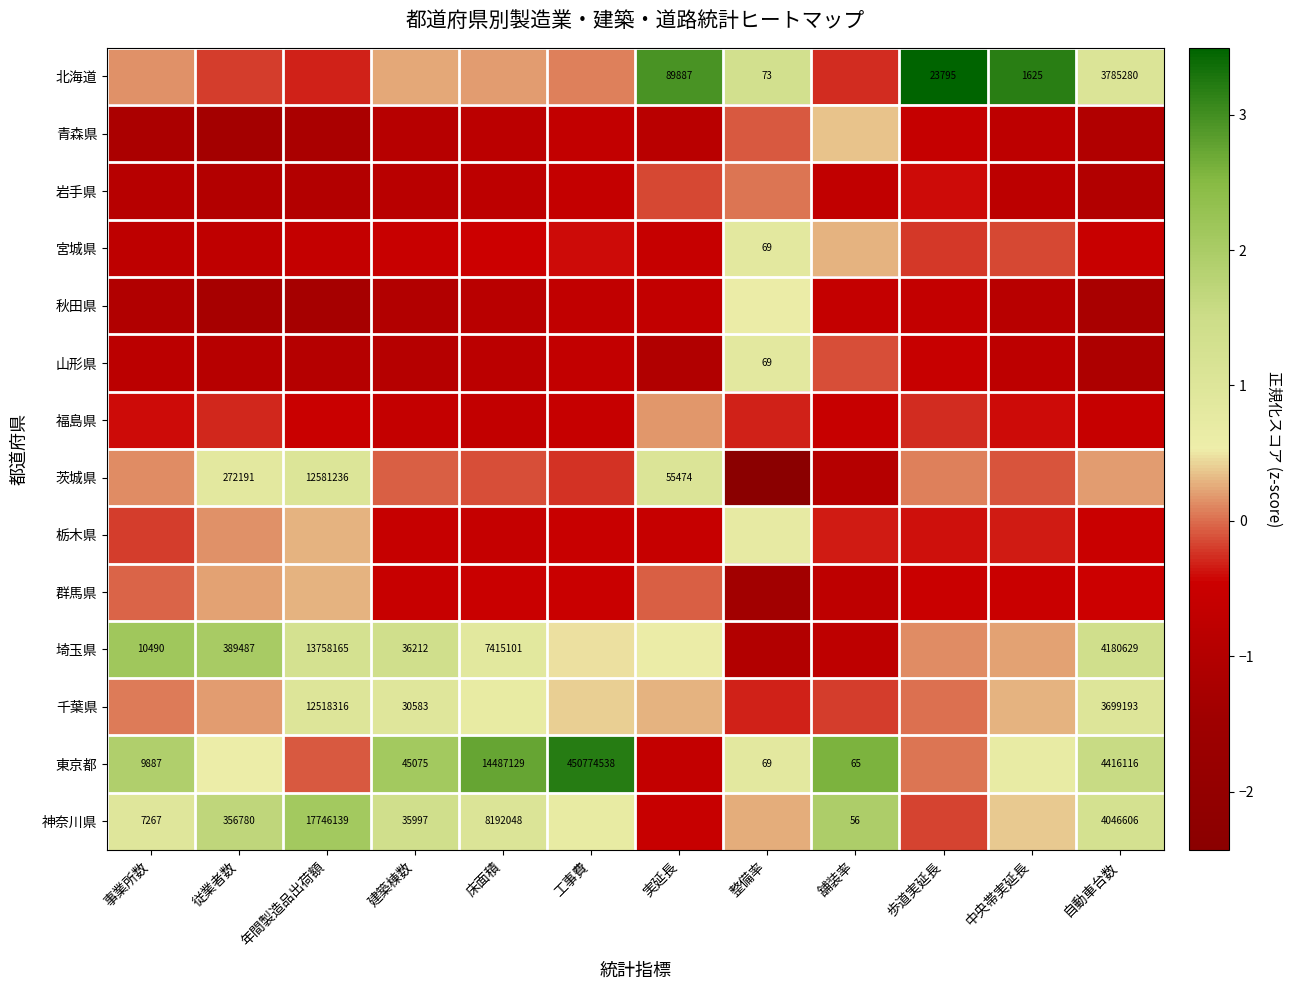

Is the value of 東京都 at 舗装率 greater than the value of 茨城県 at 従業者数?

No